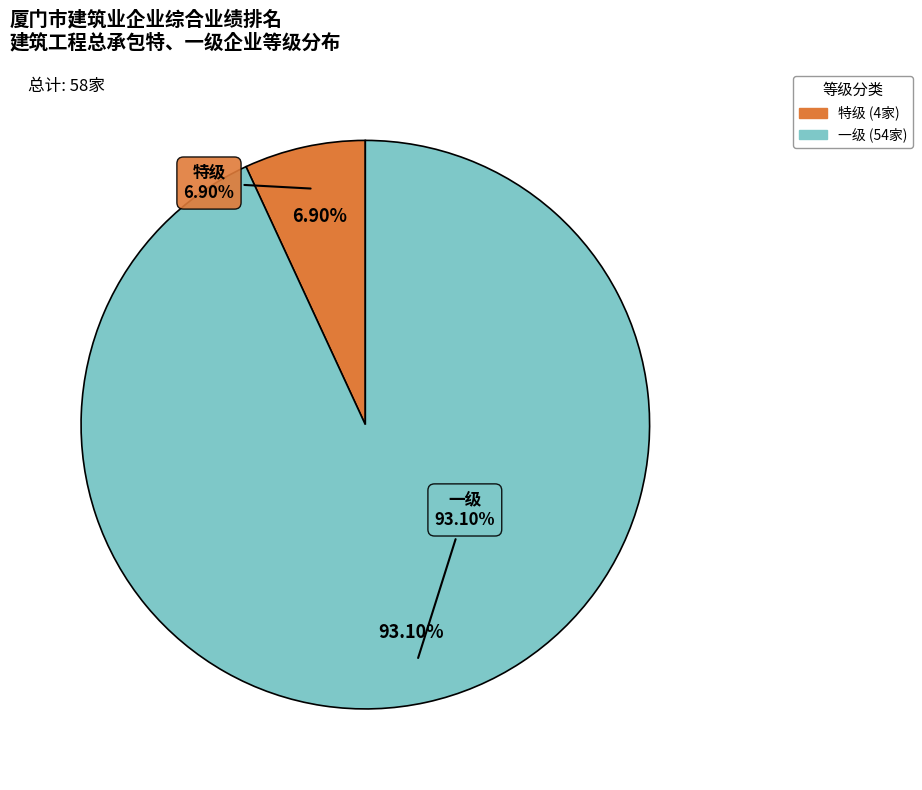

What percentage is the 一级 slice, to the nearest percent?

93%